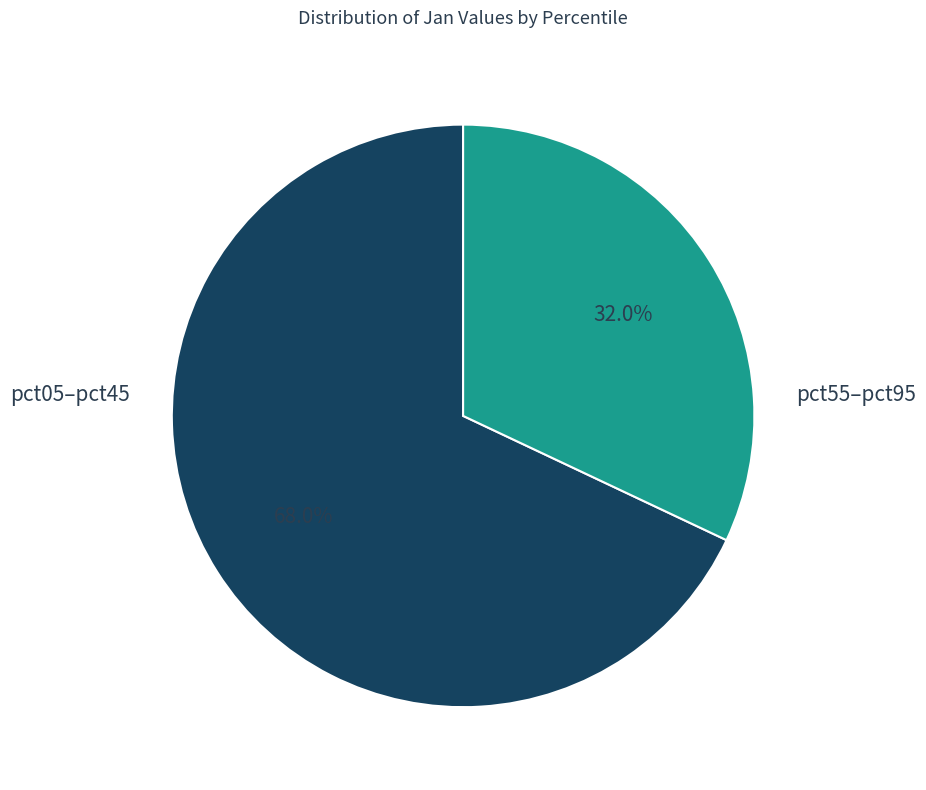

Count the number of slices in the pie.

2